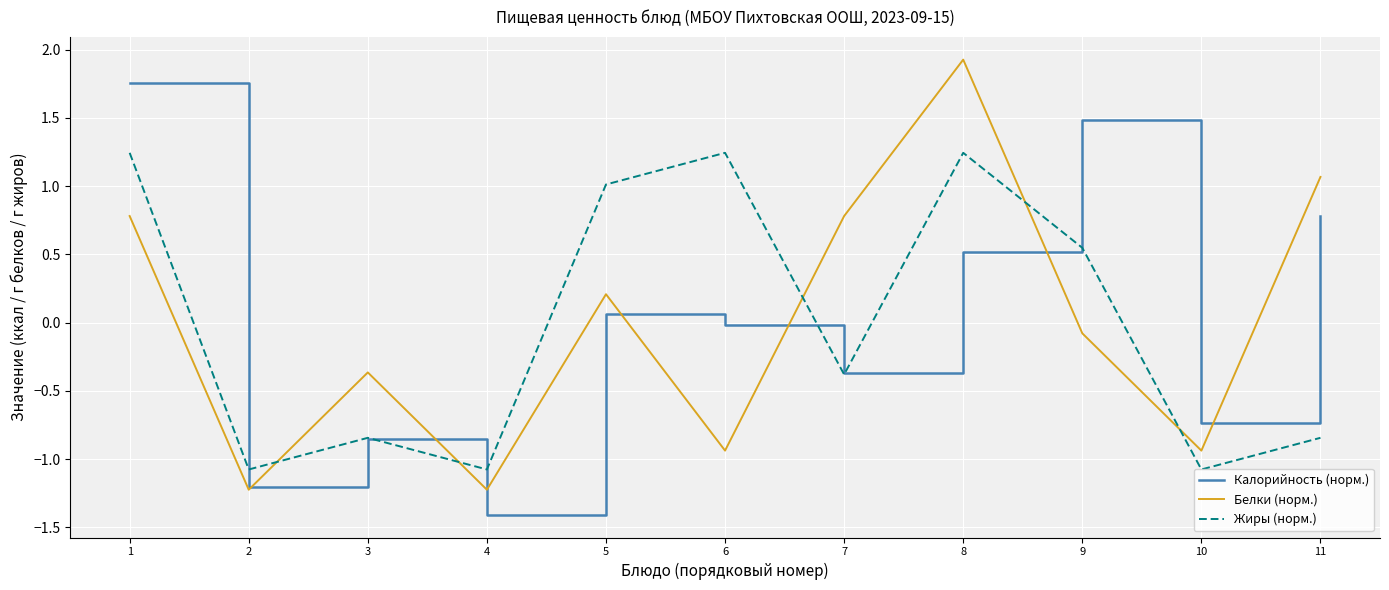

Rank the series by their maximum value, from highest to lowest.

Белки (норм.), Калорийность (норм.), Жиры (норм.)